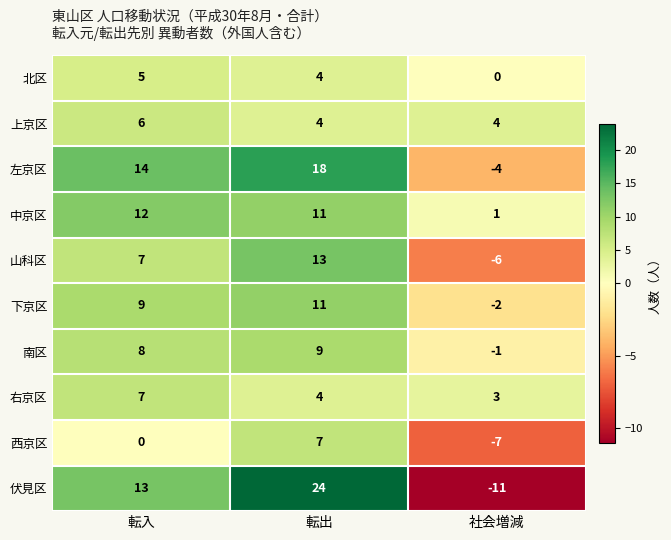

Is it true that 伏見区 equals 19 at 転入?

False